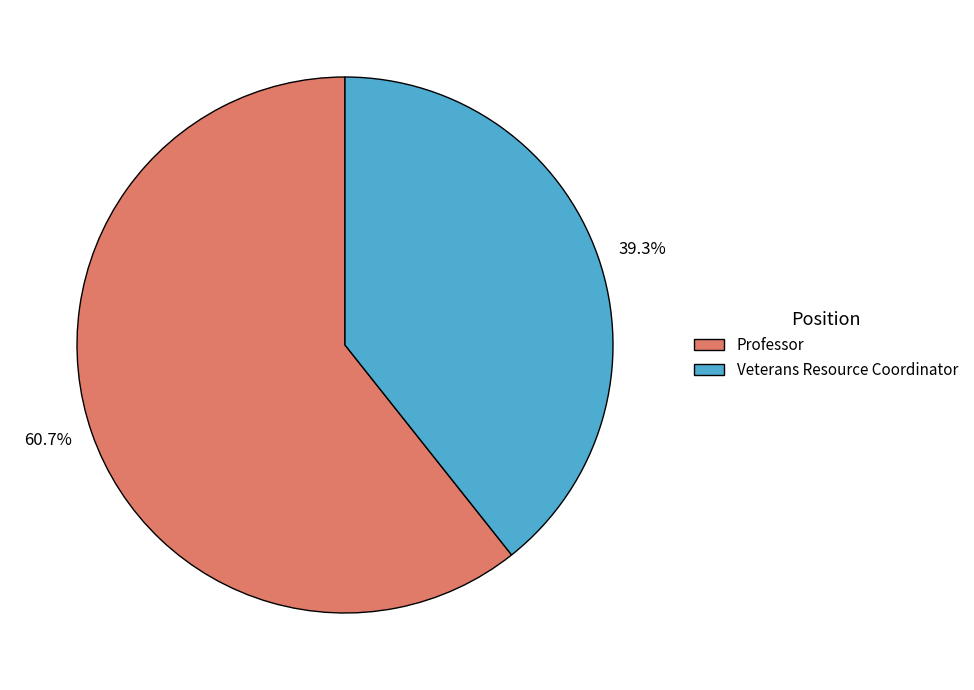

How many slices are in this pie chart?

2